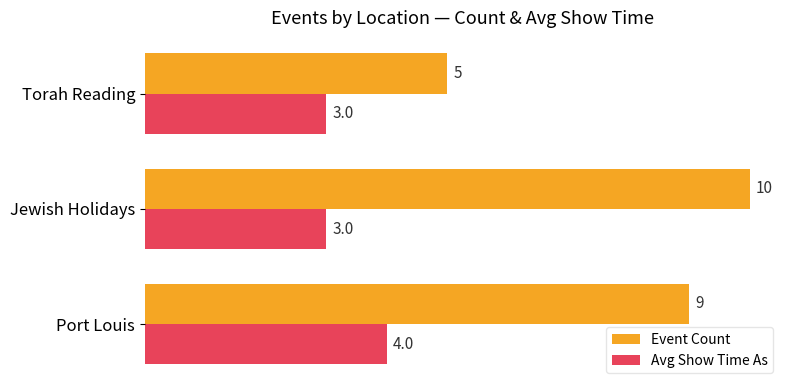

Which series has the largest total across all categories?

Event Count